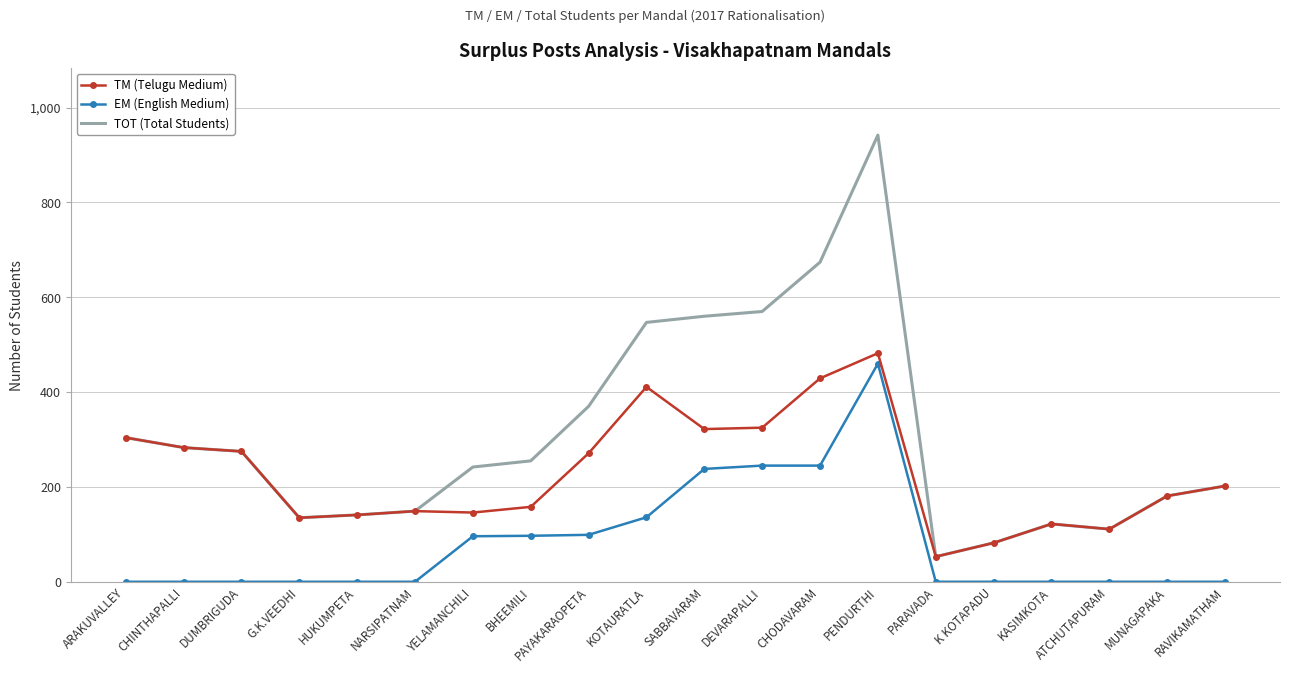

True or false: TOT (Total Students) and EM (English Medium) intersect in this chart.

False